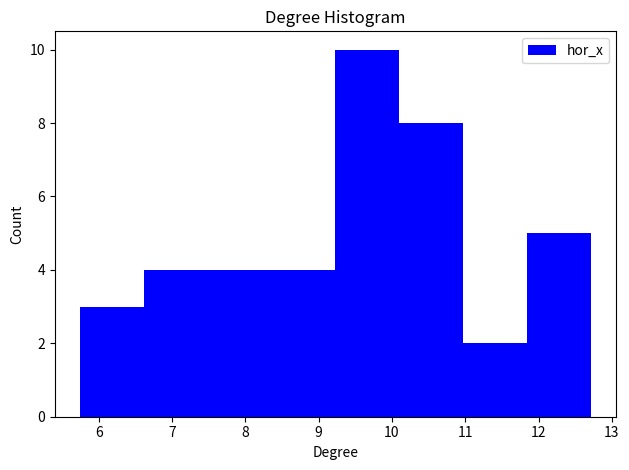

Which range on the x-axis has the tallest bar?

9.2 to 10.1